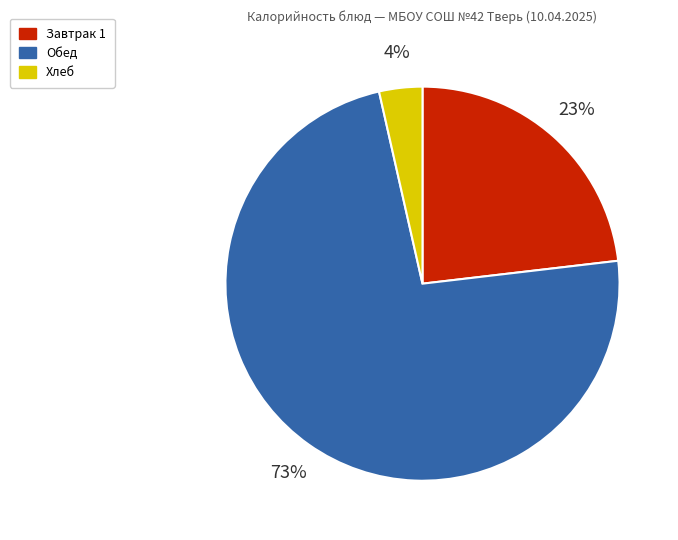

How many slices are in this pie chart?

3